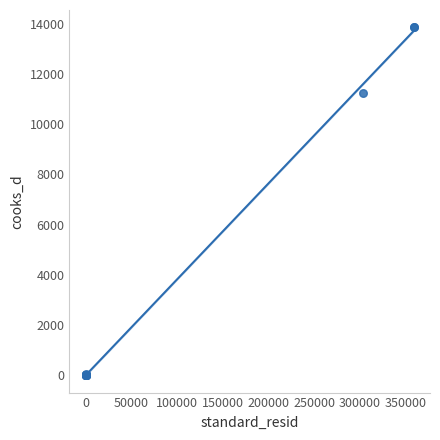

What Y value in the scatter plot is closest to 6929?

11261.0